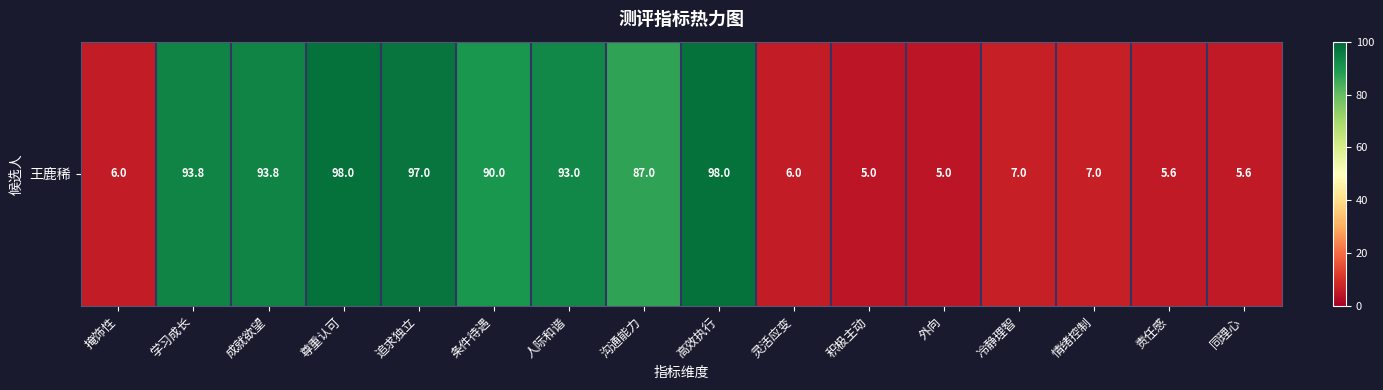

The chart shows a value of 5.0 at 积极主动. True or false?

True